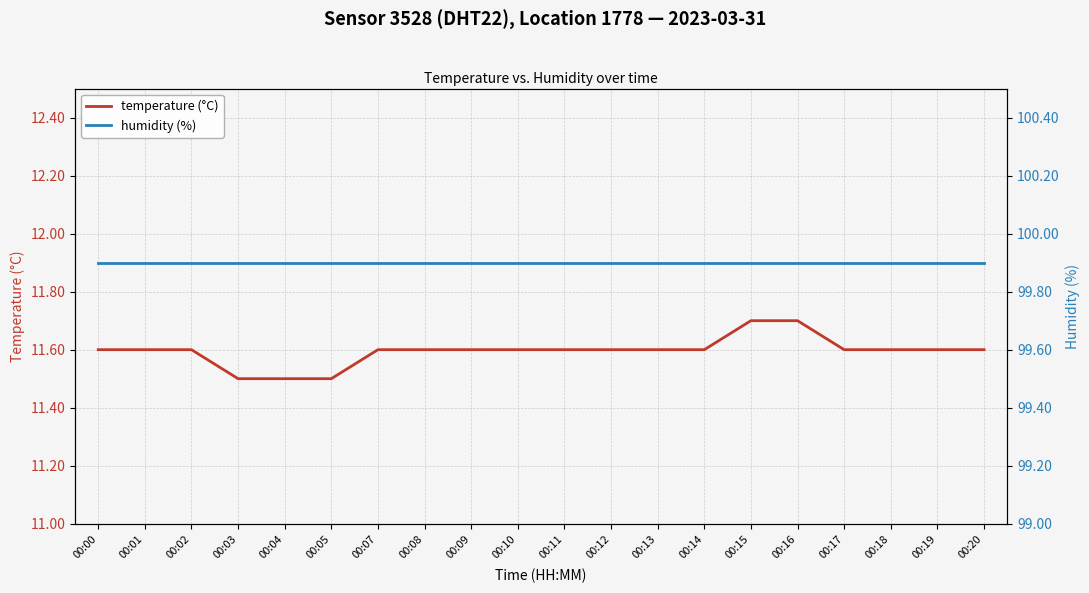

Which category has the lowest value across all series?

00:03